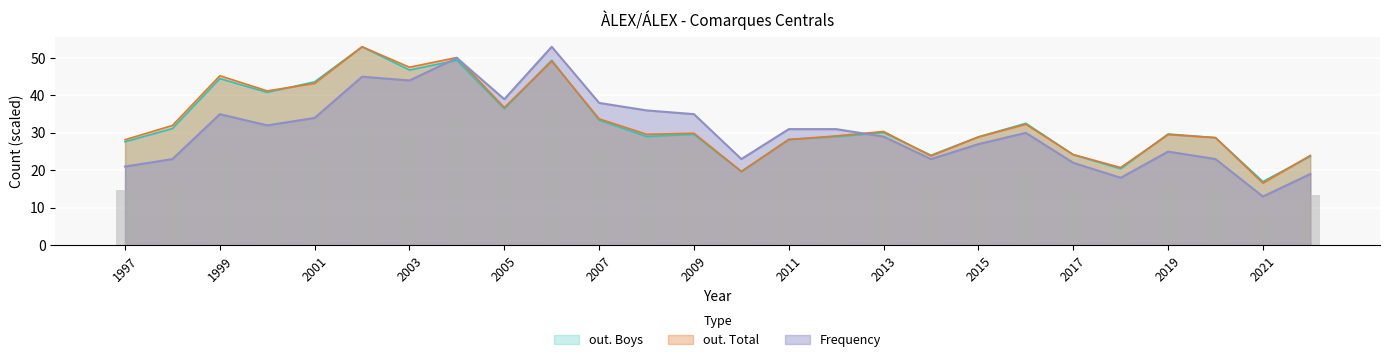

At how many categories does at least one series exceed 14?

26